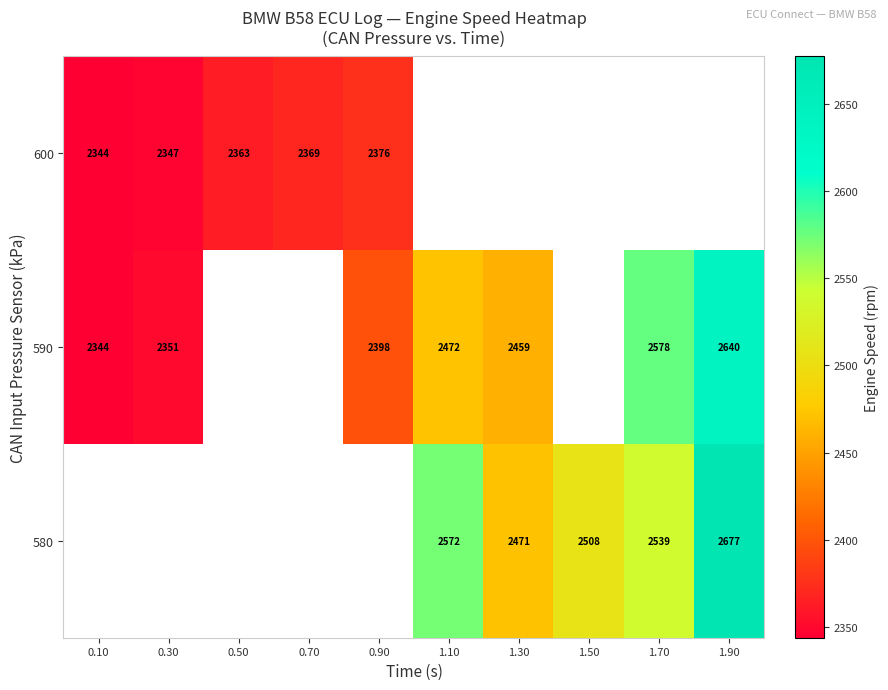

Is it true that 600 equals 4158 at 0.90?

False